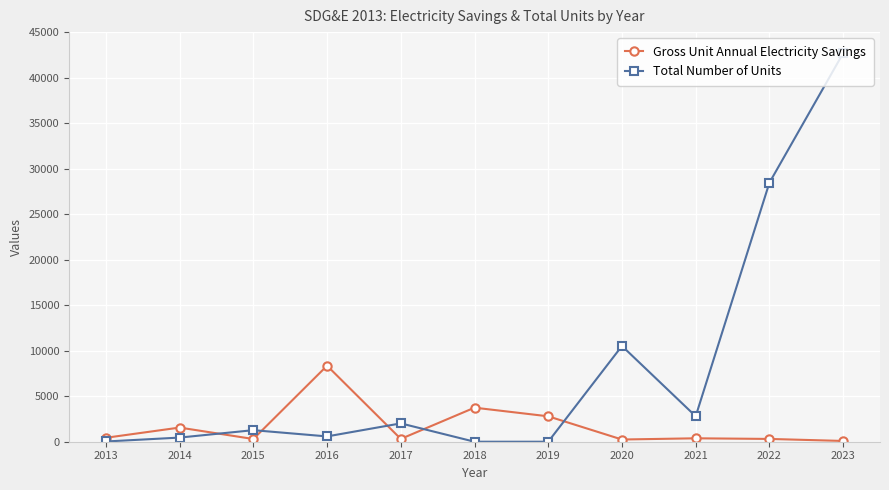

Which series changed the most between 2020 and 2022?

Total Number of Units